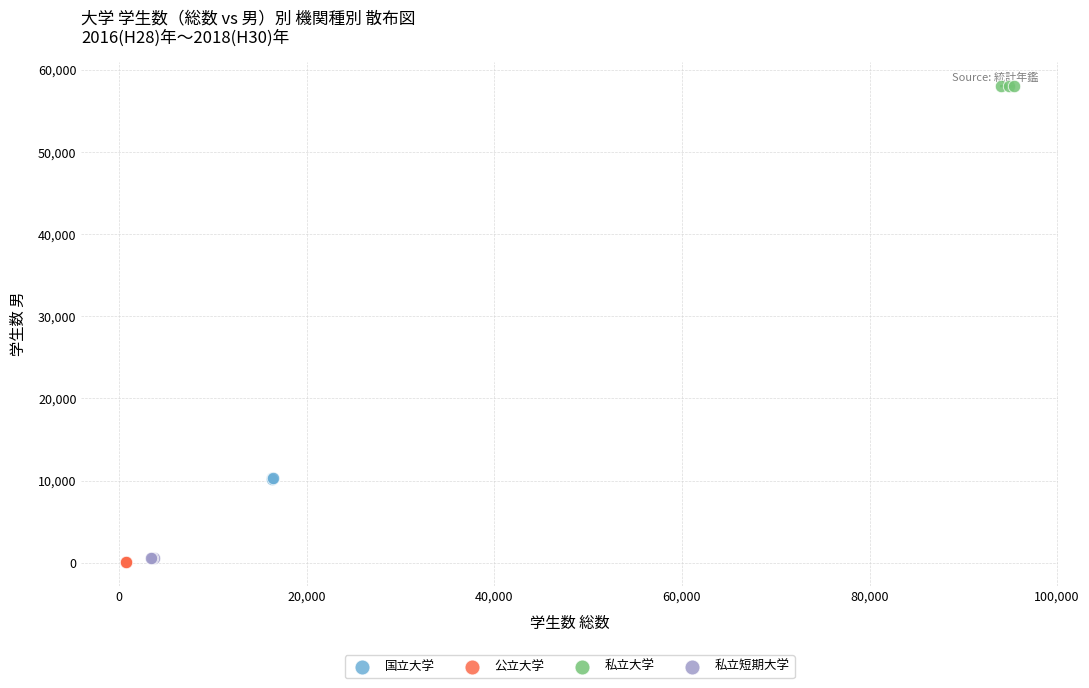

Which series reaches the maximum Y coordinate?

私立大学